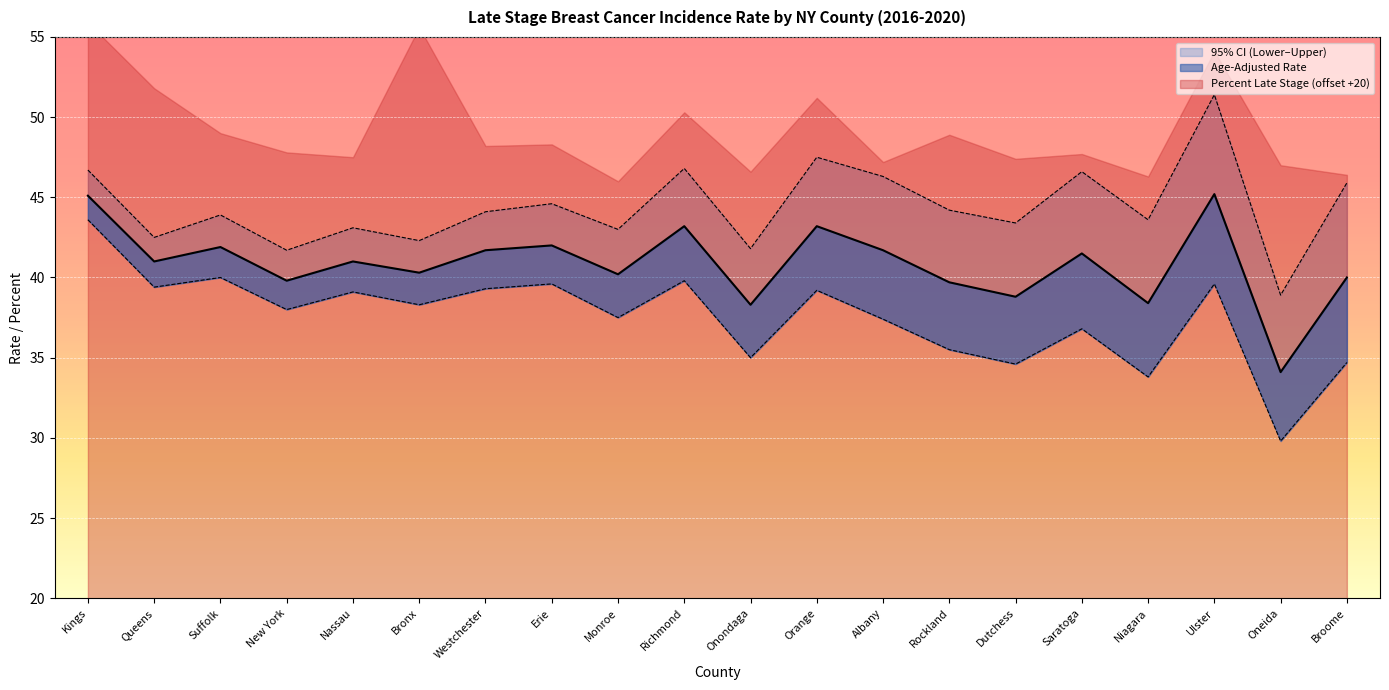

True or false: upper_ci and lower_ci cross at least once.

False